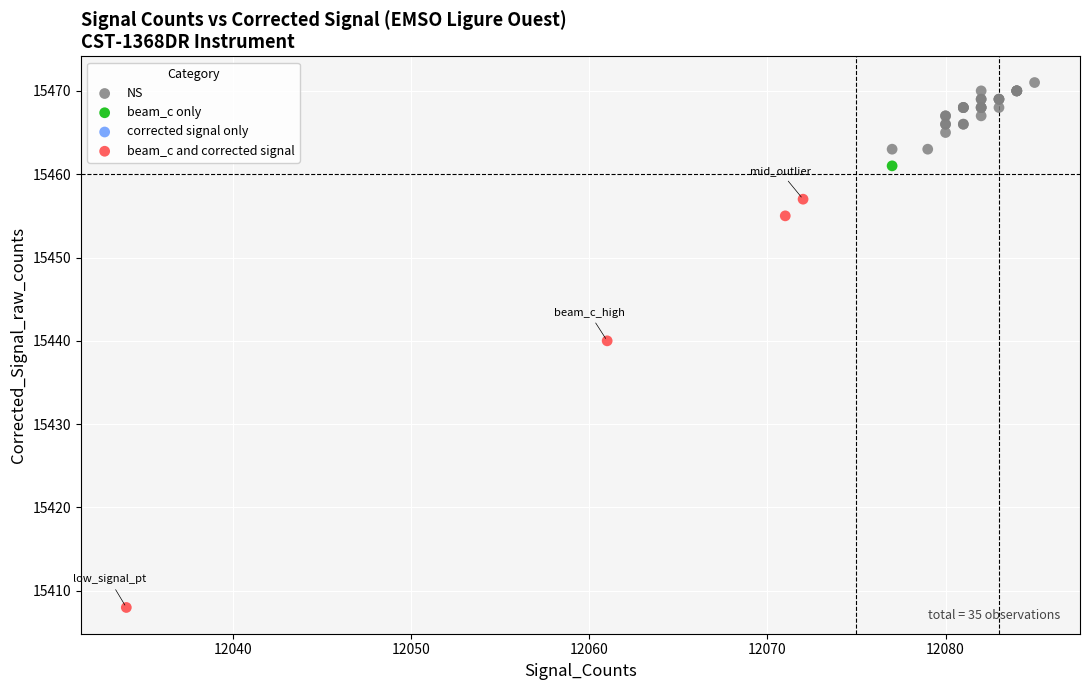

Which series contains the highest Y value?

NS